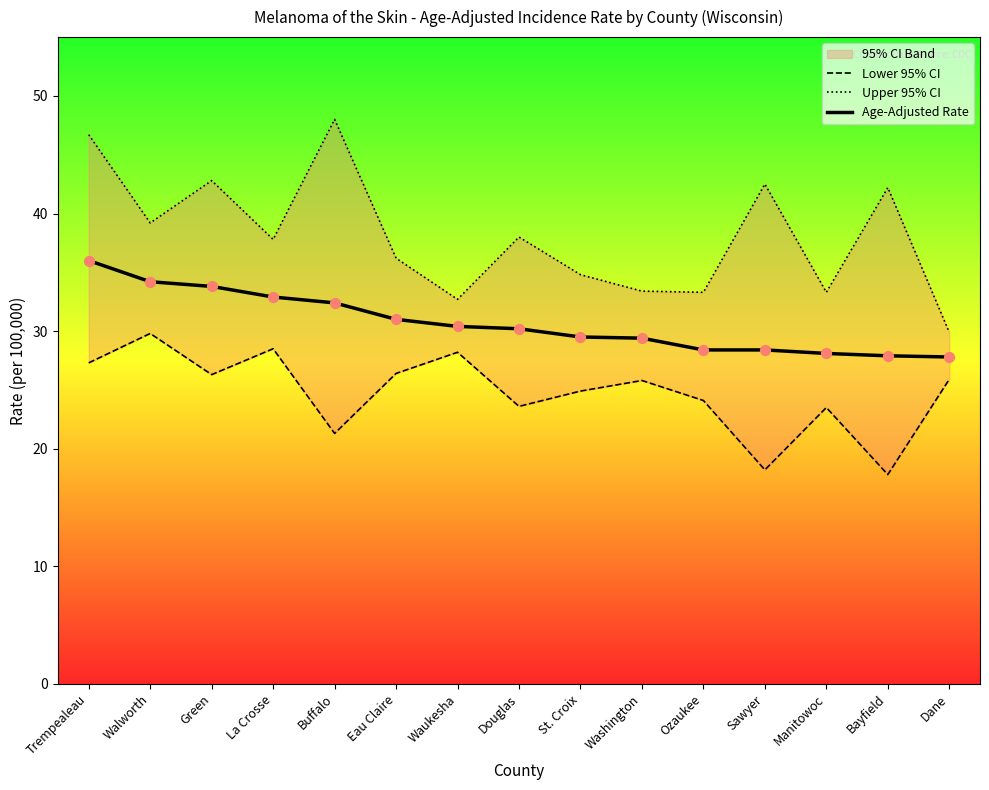

Which series reaches the minimum Y coordinate?

Lower 95% CI